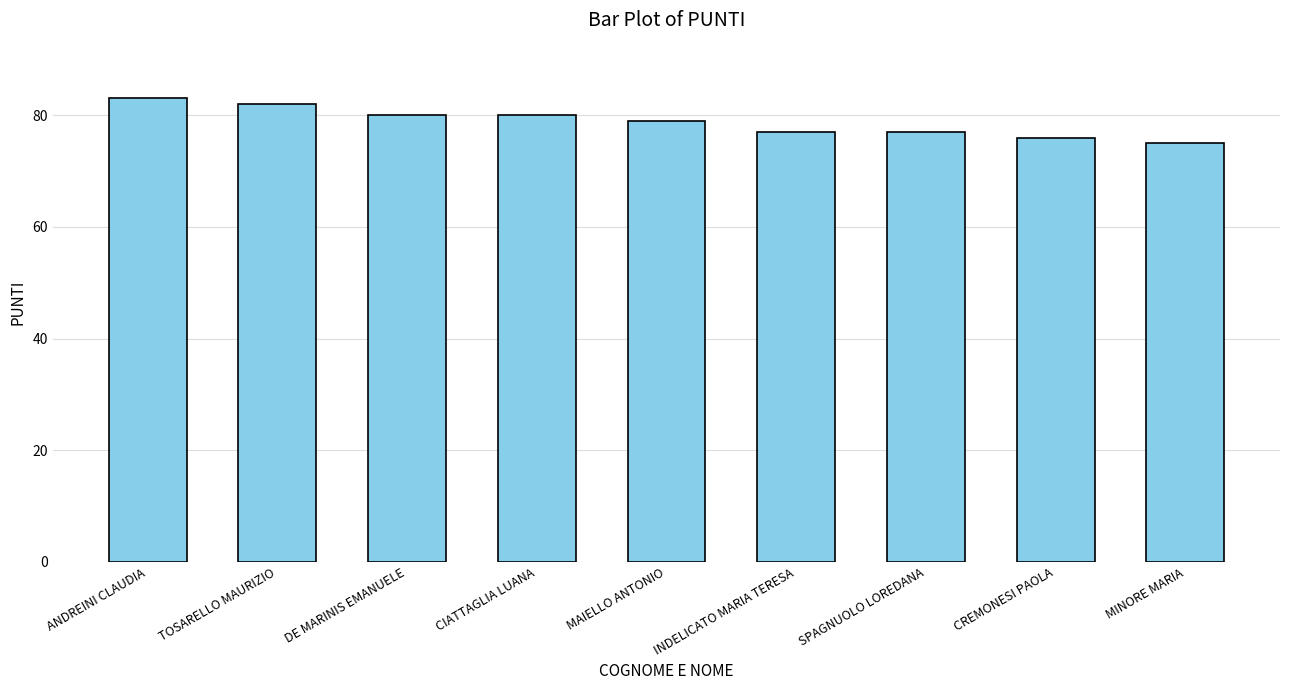

Which category has the highest value across all series?

ANDREINI CLAUDIA